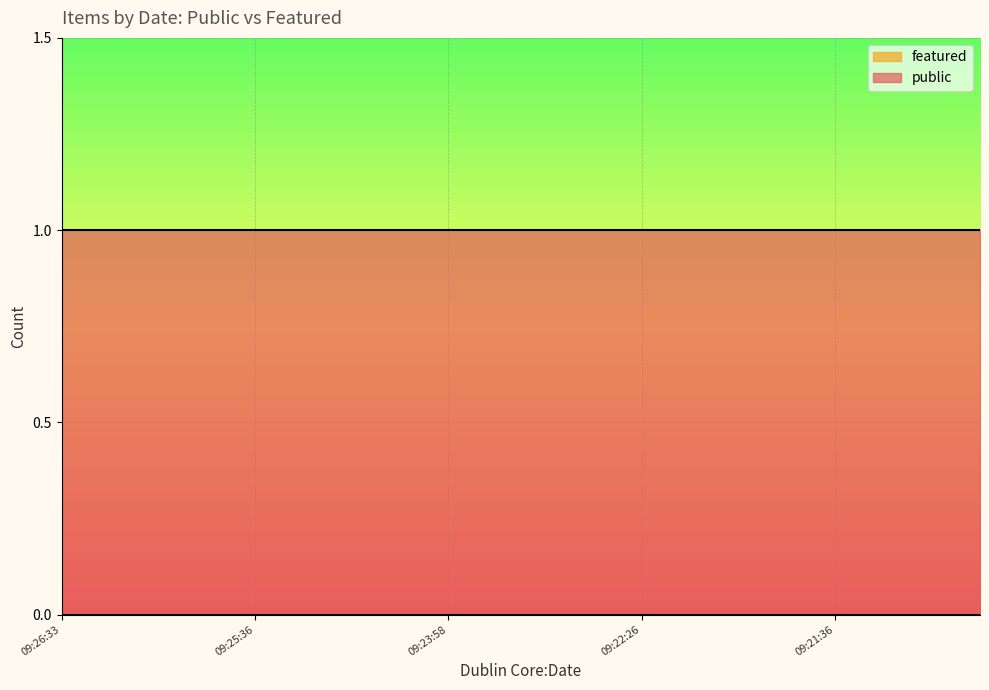

Which category has the lowest value in the featured series?

2021-10-15T09:26:33